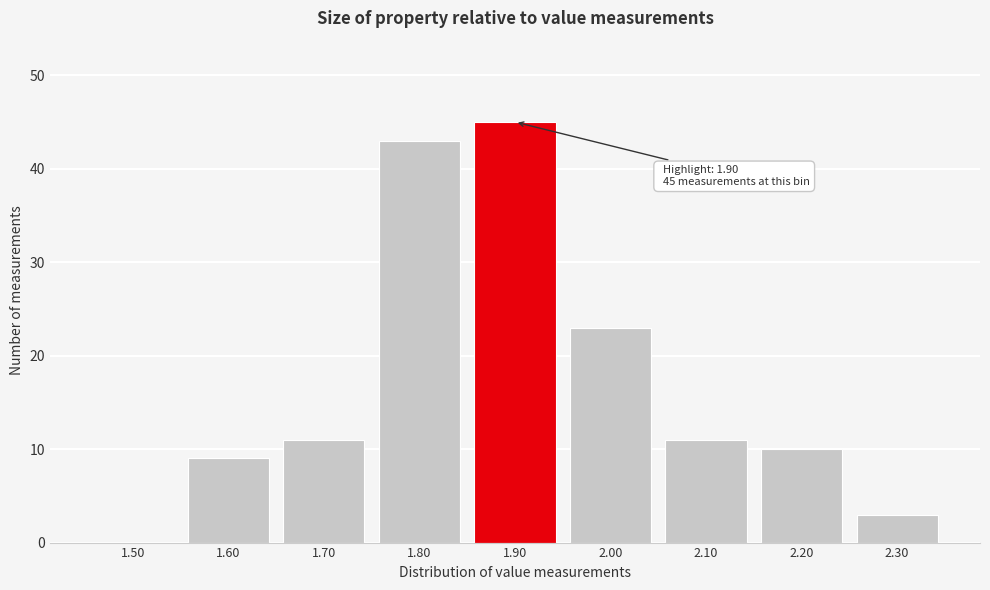

Reading right to left, list all the values displayed in this chart.

2.30=3	2.20=10	2.10=11	2.00=23	1.90=45	1.80=43	1.70=11	1.60=9	1.50=0